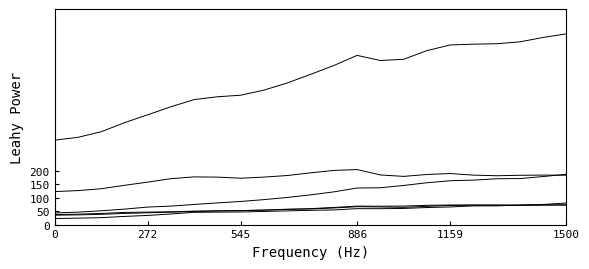

Is it true that Total manufacturing equals 40.6 at 272?

False